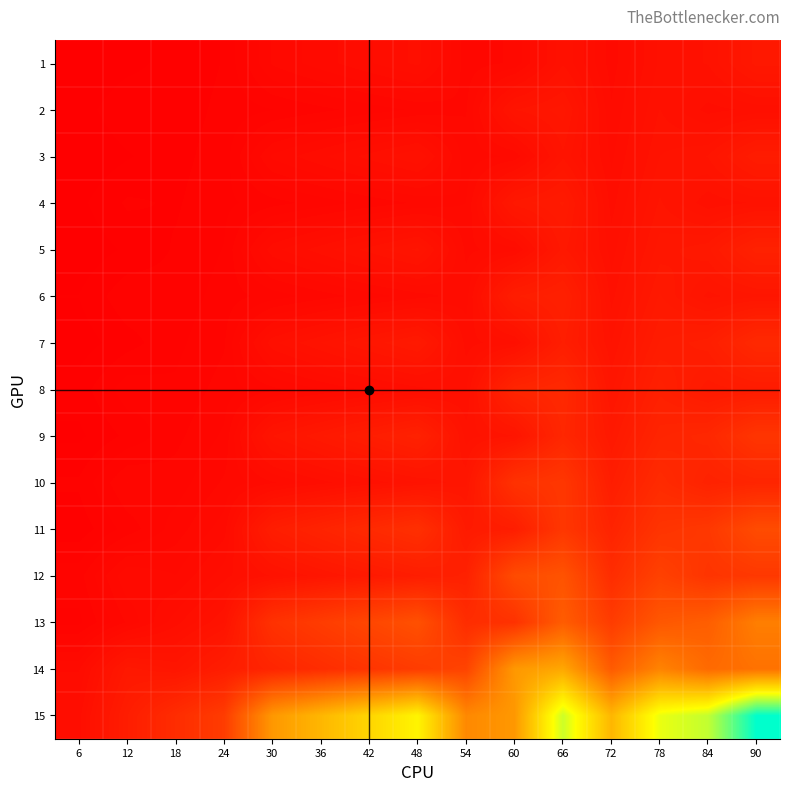

Reading left to right, transcribe all the data shown in this chart.

1: 6=0.2	12=0.4	18=0.6	24=0.8	30=2.0	36=2.4	42=2.8	48=3.2	54=1.8	60=2.0	66=3.7	72=2.4	78=3.5	84=3.7	90=5.0
2: 6=0.4	12=0.7	18=0.6	24=0.9	30=1.1	36=1.3	42=1.5	48=1.7	54=1.9	60=4.3	66=4.7	72=2.6	78=3.7	84=3.0	90=3.2
3: 6=0.2	12=0.5	18=0.7	24=0.9	30=2.3	36=2.8	42=3.2	48=3.7	54=2.1	60=2.3	66=4.2	72=2.8	78=4.0	84=4.3	90=5.8
4: 6=0.4	12=0.8	18=0.8	24=1.0	30=1.2	36=1.5	42=1.7	48=2.0	54=2.2	60=5.0	66=5.5	72=3.0	78=4.3	84=3.5	90=3.8
5: 6=0.3	12=0.5	18=0.8	24=1.1	30=2.7	36=3.3	42=3.8	48=4.4	54=2.5	60=2.7	66=5.0	72=3.3	78=4.7	84=5.1	90=6.8
6: 6=0.5	12=1.0	18=0.9	24=1.2	30=1.5	36=1.8	42=2.1	48=2.4	54=2.7	60=6.0	66=6.6	72=3.6	78=5.2	84=4.2	90=4.5
7: 6=0.3	12=0.7	18=1.0	24=1.3	30=3.3	36=4.0	42=4.7	48=5.3	54=3.0	60=3.3	66=6.1	72=4.0	78=5.8	84=6.2	90=8.3
8: 6=0.6	12=1.2	18=1.1	24=1.5	30=1.9	36=2.2	42=2.6	48=3.0	54=3.4	60=7.5	66=8.2	72=4.5	78=6.5	84=5.2	90=5.6
9: 6=0.4	12=0.9	18=1.3	24=1.7	30=4.3	36=5.1	42=6.0	48=6.9	54=3.9	60=4.3	66=7.9	72=5.1	78=7.4	84=8.0	90=10.7
10: 6=0.8	12=1.7	18=1.5	24=2.0	30=2.5	36=3.0	42=3.5	48=4.0	54=4.5	60=10.0	66=11.0	72=6.0	78=8.7	84=7.0	90=7.5
11: 6=0.6	12=1.2	18=1.8	24=2.4	30=6.0	36=7.2	42=8.4	48=9.6	54=5.4	60=6.0	66=11.0	72=7.2	78=10.4	84=11.2	90=15.0
12: 6=1.2	12=2.5	18=2.2	24=3.0	30=3.7	36=4.5	42=5.2	48=6.0	54=6.8	60=15.0	66=16.5	72=9.0	78=13.0	84=10.5	90=11.2
13: 6=1.0	12=2.0	18=3.0	24=4.0	30=10.0	36=12.0	42=14.0	48=16.0	54=9.0	60=10.0	66=18.3	72=12.0	78=17.3	84=18.7	90=25.0
14: 6=2.5	12=5.0	18=4.5	24=6.0	30=7.5	36=9.0	42=10.5	48=12.0	54=13.5	60=30.0	66=33.0	72=18.0	78=26.0	84=21.0	90=22.5
15: 6=3.0	12=6.0	18=9.0	24=12.0	30=30.0	36=36.0	42=42.0	48=48.0	54=27.0	60=30.0	66=55.0	72=36.0	78=52.0	84=56.0	90=75.0